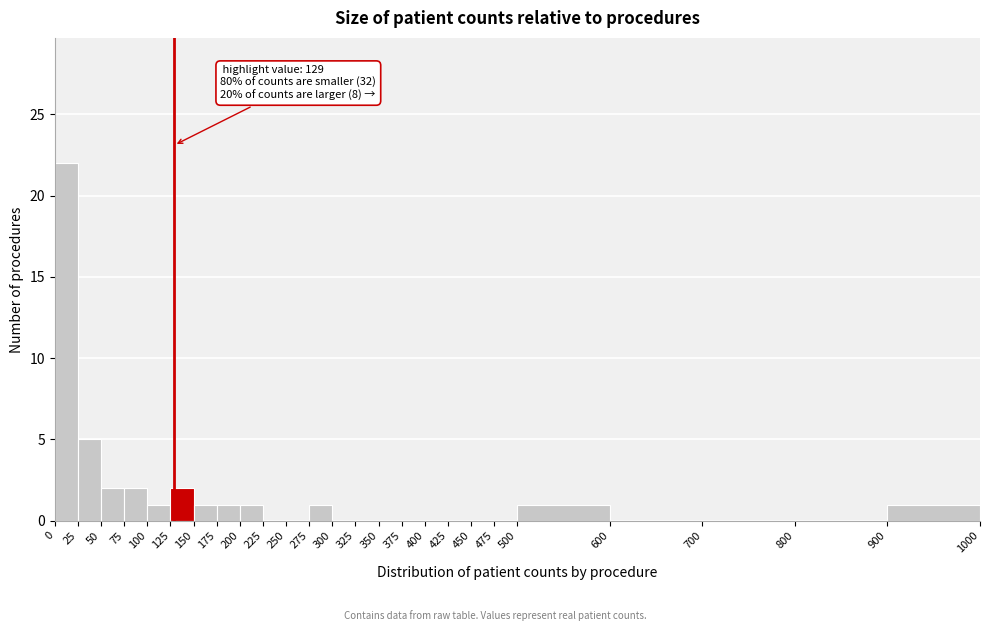

Over which range of the x-axis is the bar tallest?

0 to 25